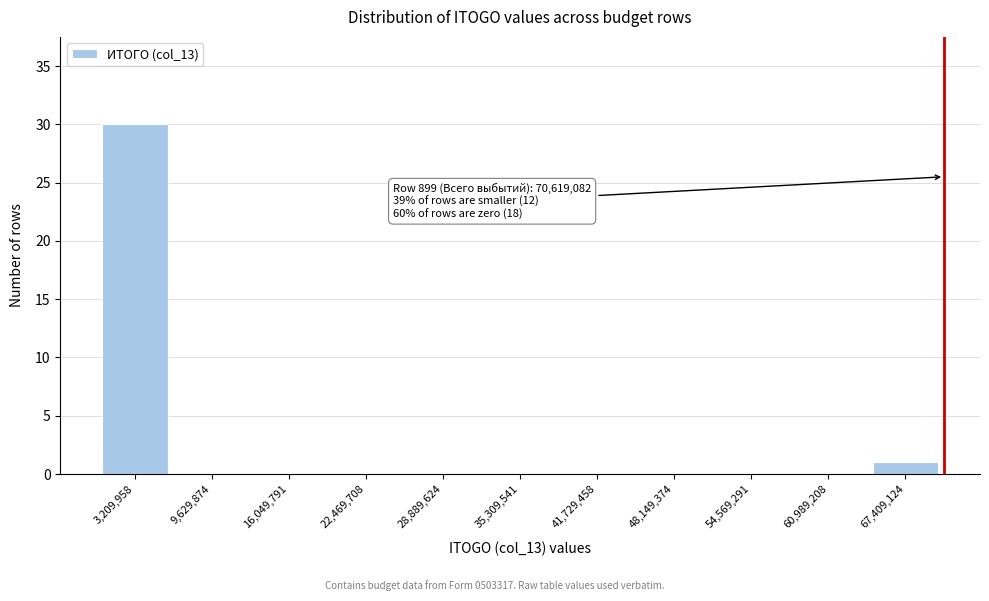

Over which range of the x-axis is the bar tallest?

0 to 6000000